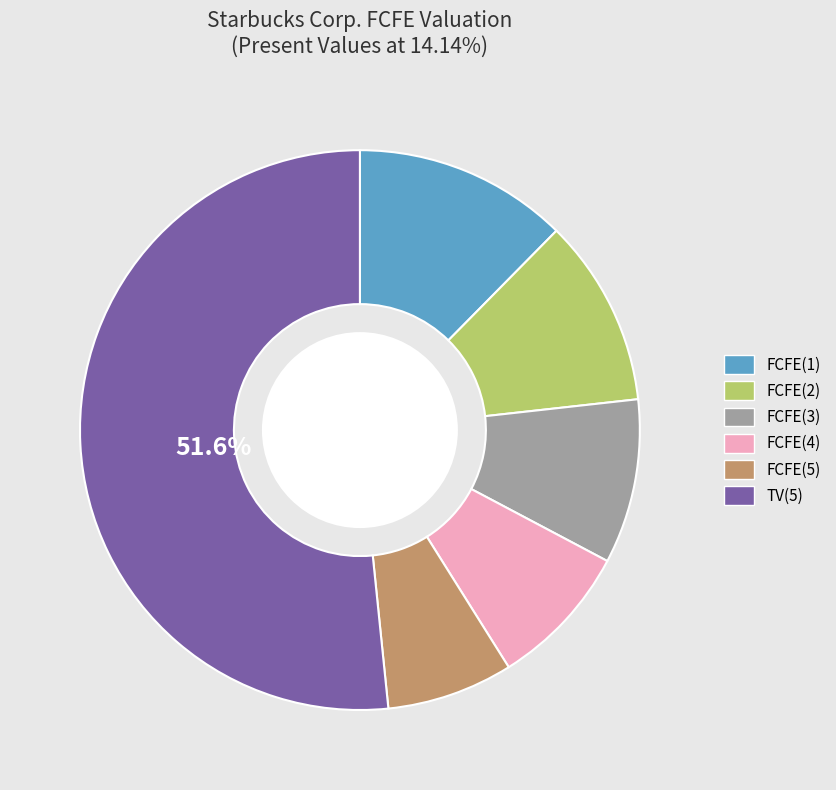

To the nearest percent, what portion does FCFE(1) represent?

12%